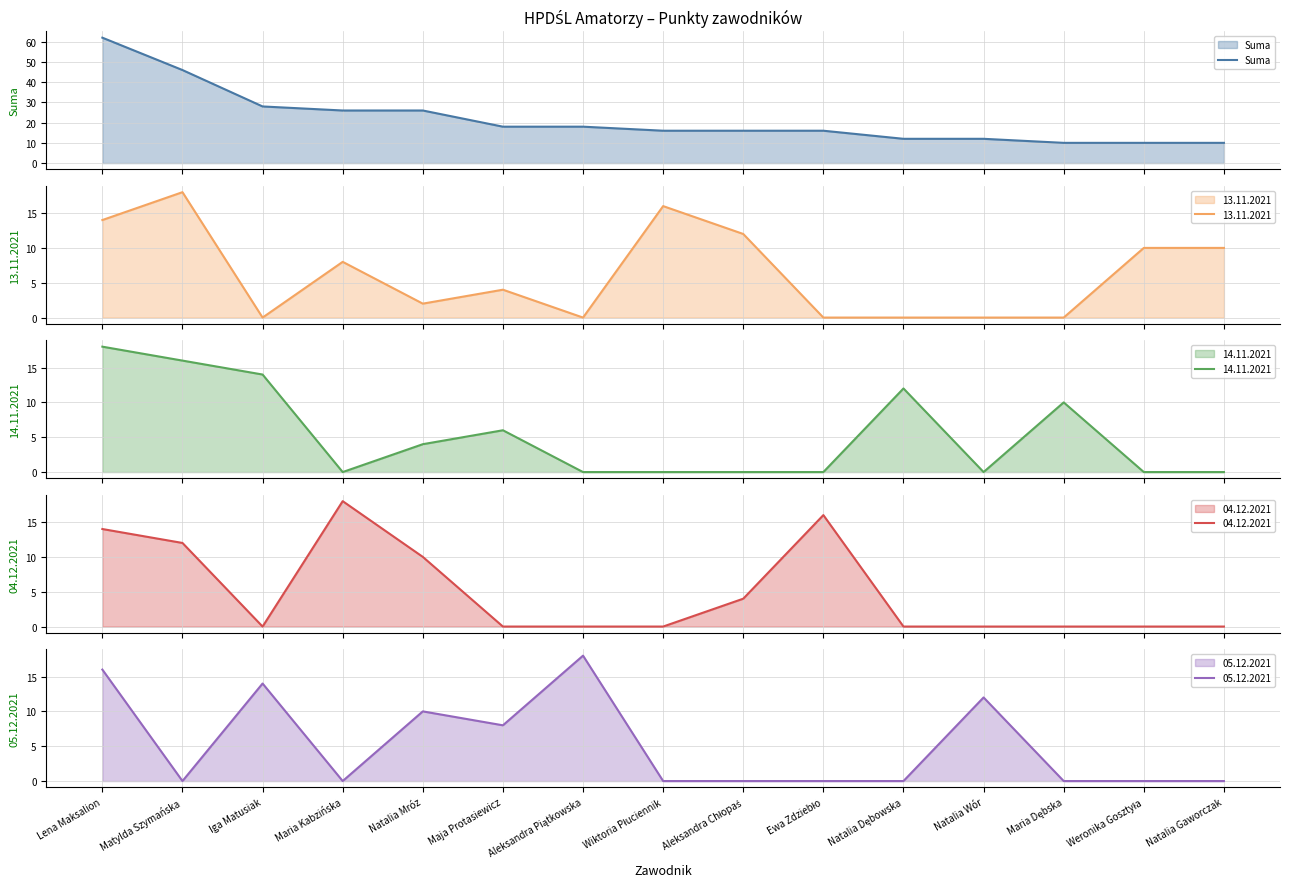

What is the maximum value for Suma?

62